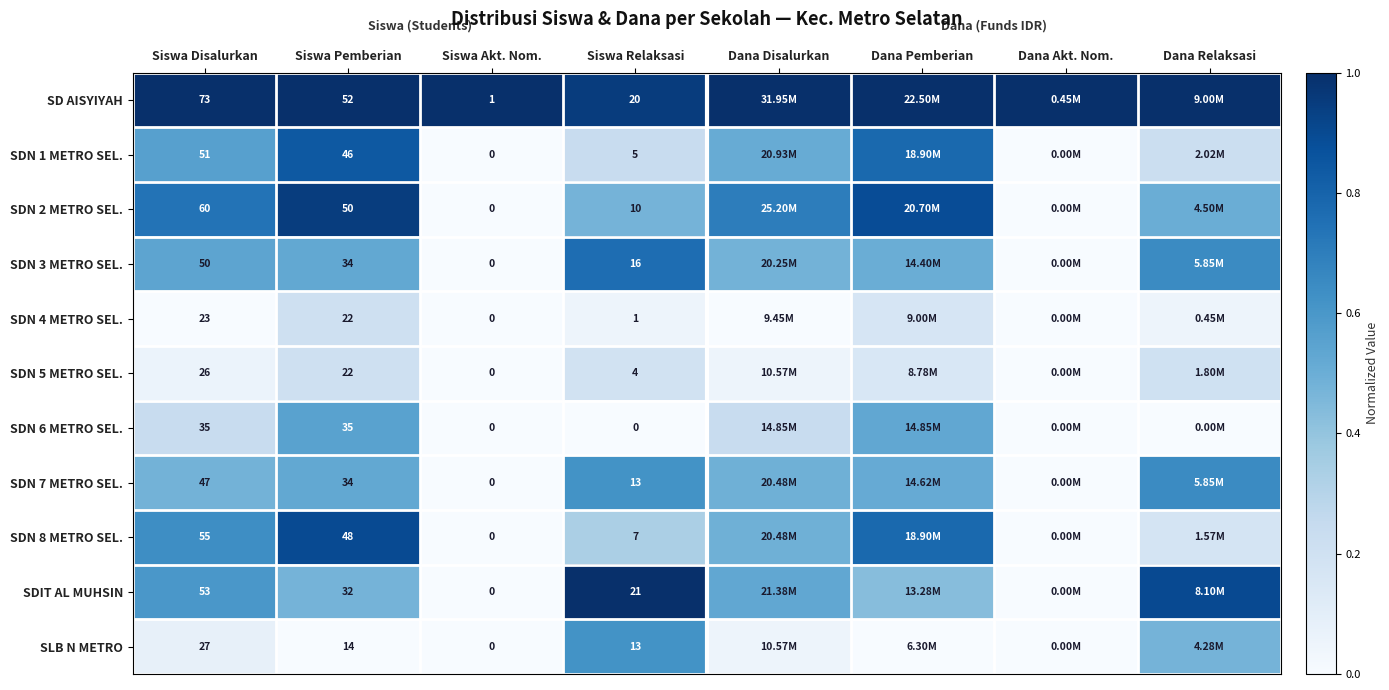

Is the value of SDN 5 METRO SEL. at Siswa Akt. Nom. greater than the value of SDN 6 METRO SEL. at Siswa Pemberian?

No